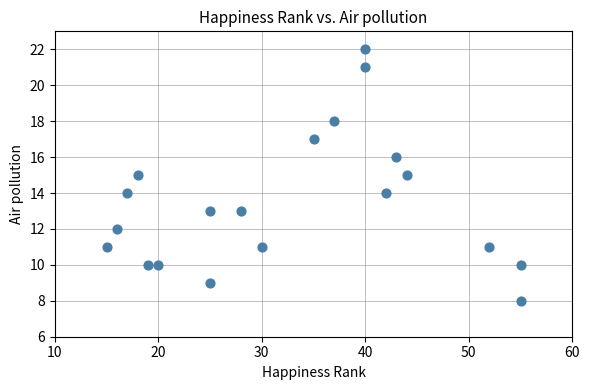

What is the range of X values (max minus min)?

40